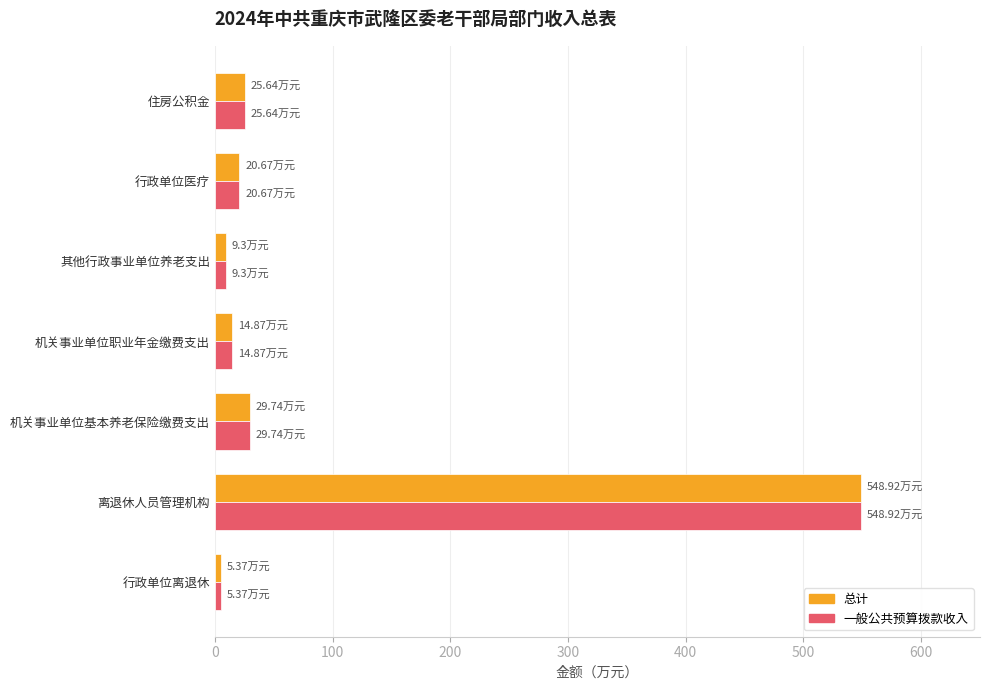

At which category is the sum across all series the highest?

离退休人员管理机构